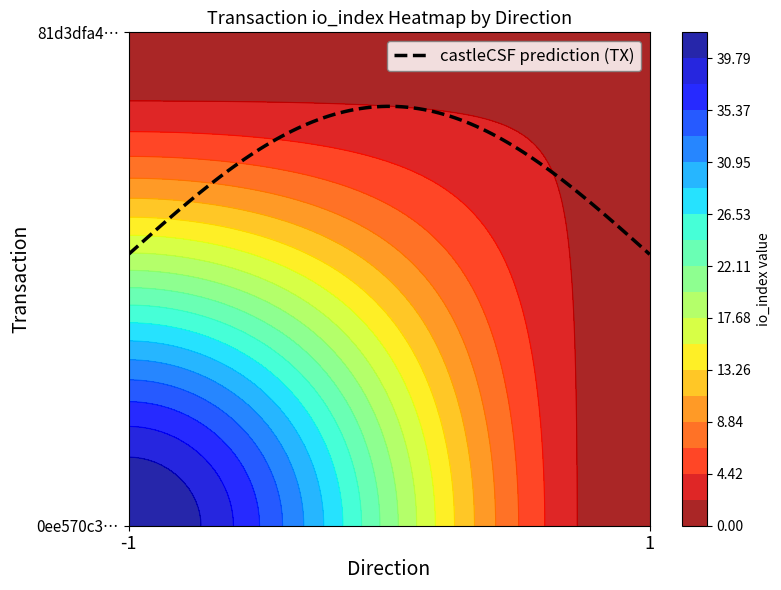

How many distinct data groups are displayed?

2